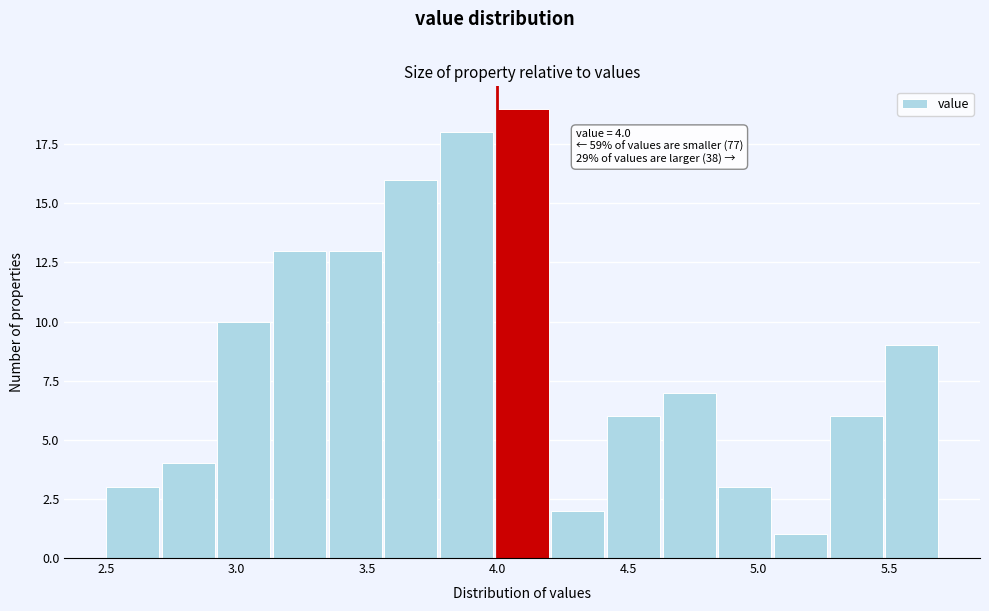

Over which range of the x-axis is the bar tallest?

4.00 to 4.20